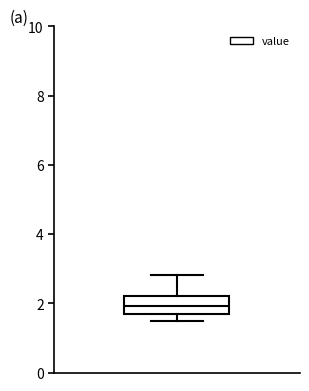

Where does the median line of the box sit on the y-axis? The values are not printed on the chart, so give them approximately, as read against the axis.

2.0